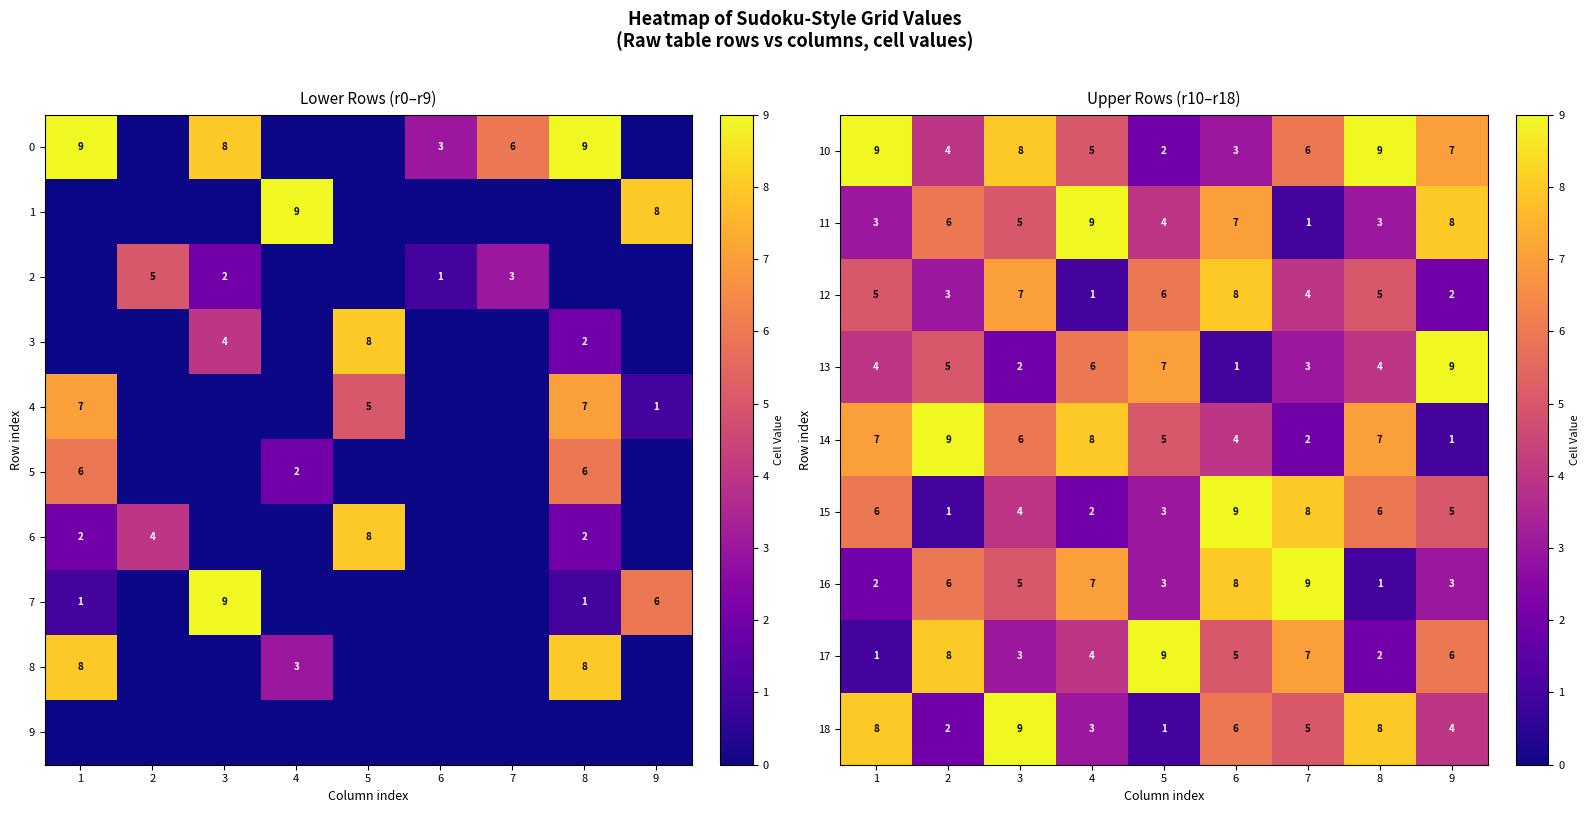

True or false: 10 has a value of 4 at 2.

True